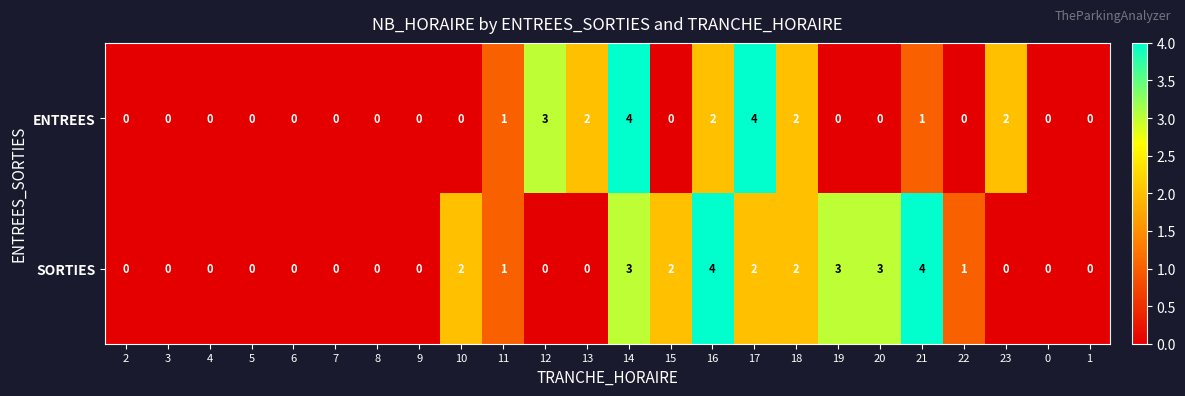

True or false: ENTREES has a value of -3 at 0.

False